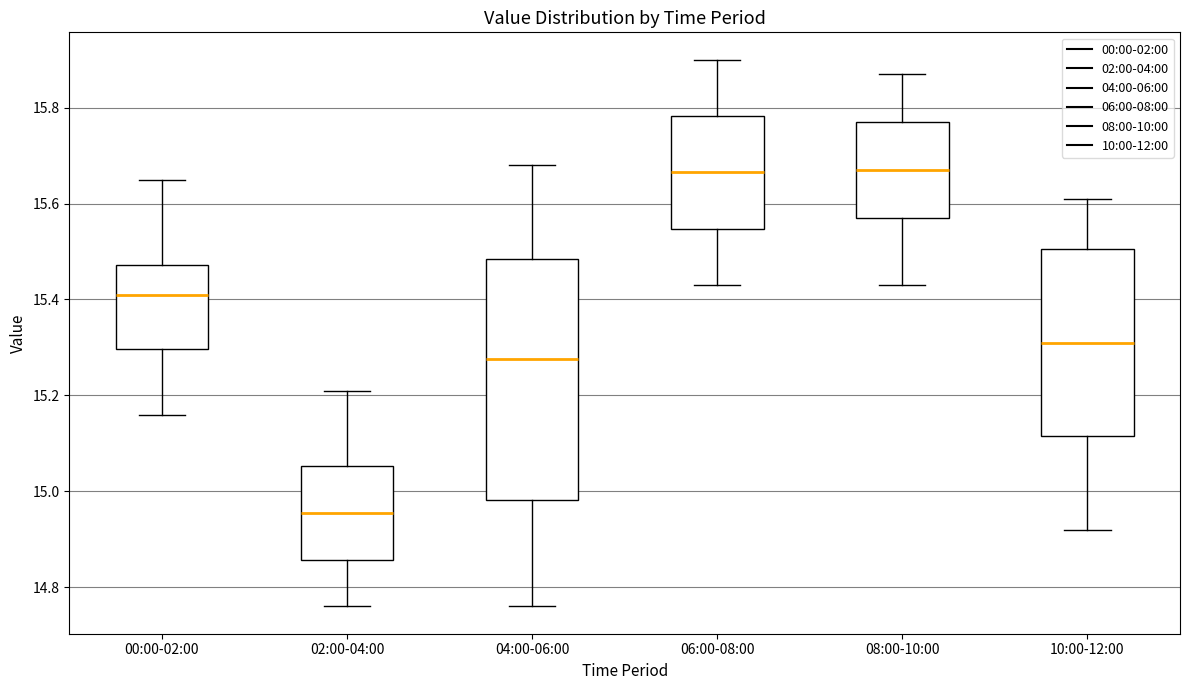

Where is the upper edge of the box for 00:00-02:00 on the y-axis? The values are not printed on the chart, so give them approximately, as read against the axis.

15.48